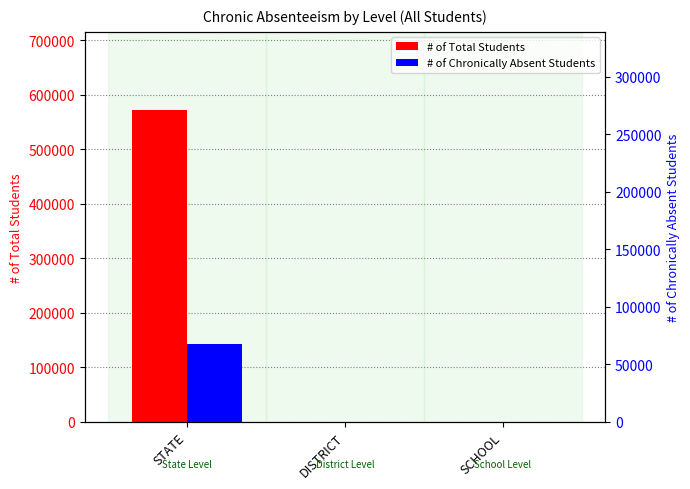

At which category is the sum across all series the highest?

STATE